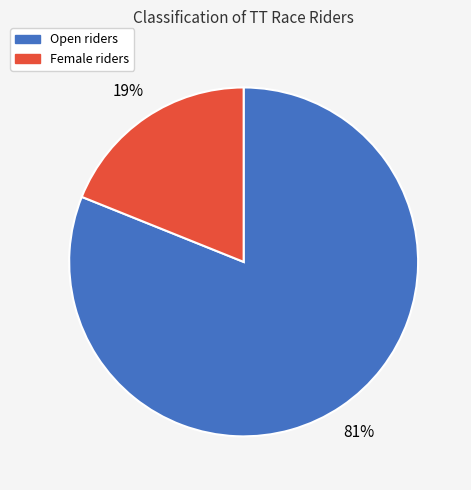

To the nearest percent, what is the difference between the Open and Female slice percentages?

62%